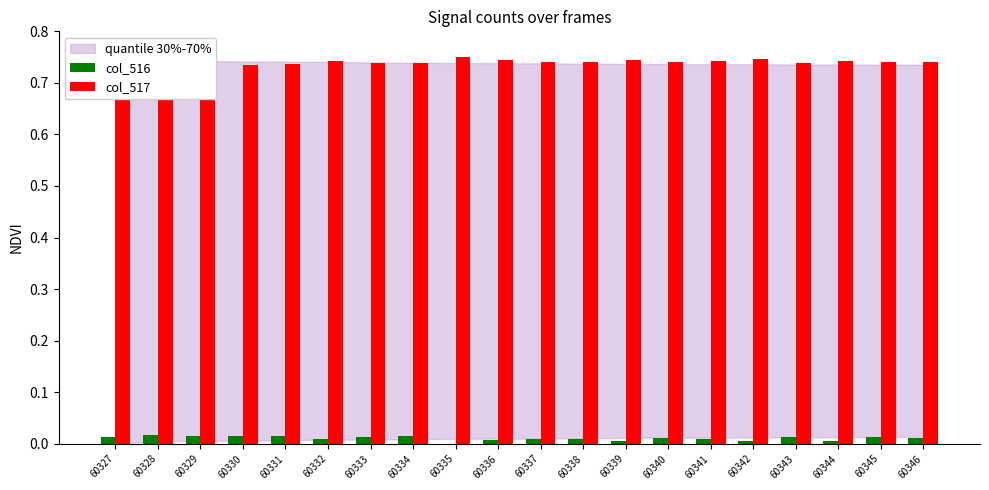

What is the greatest value displayed?

0.8